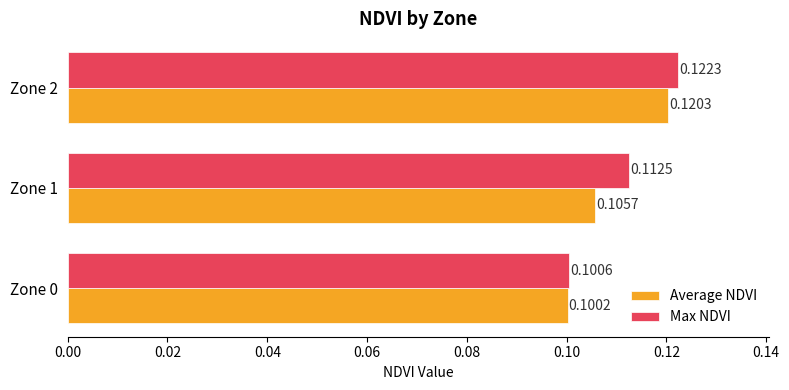

Between Zone 0 and Zone 2, which series saw the biggest shift?

Max NDVI